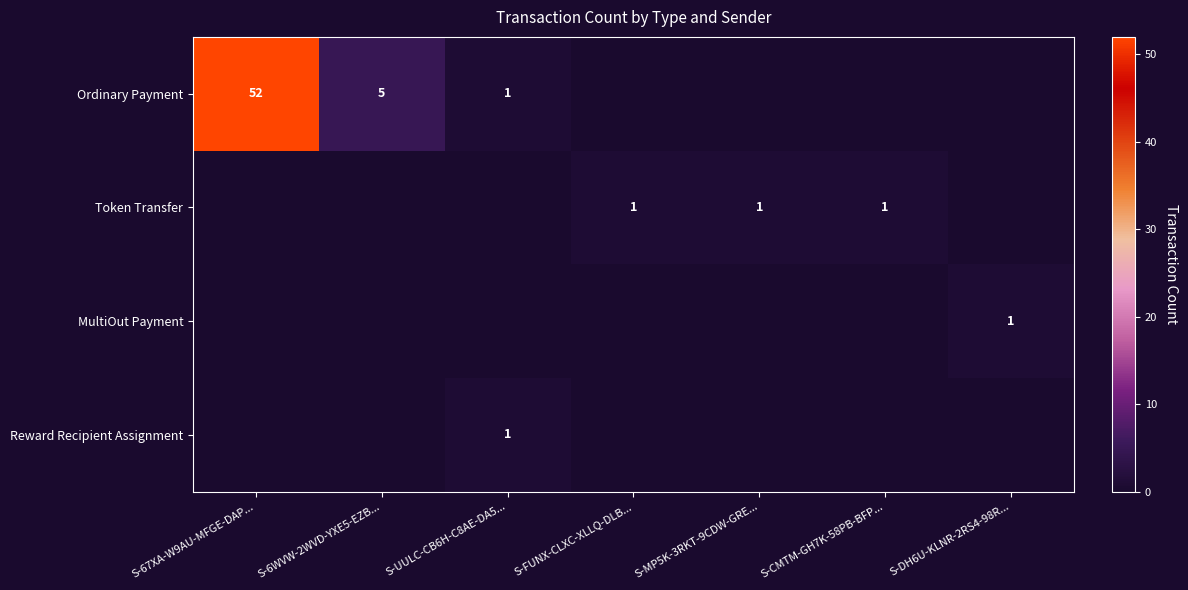

The value of Token Transfer at S-CMTM-GH7K-58PB-BFP... is 0. True or false?

False